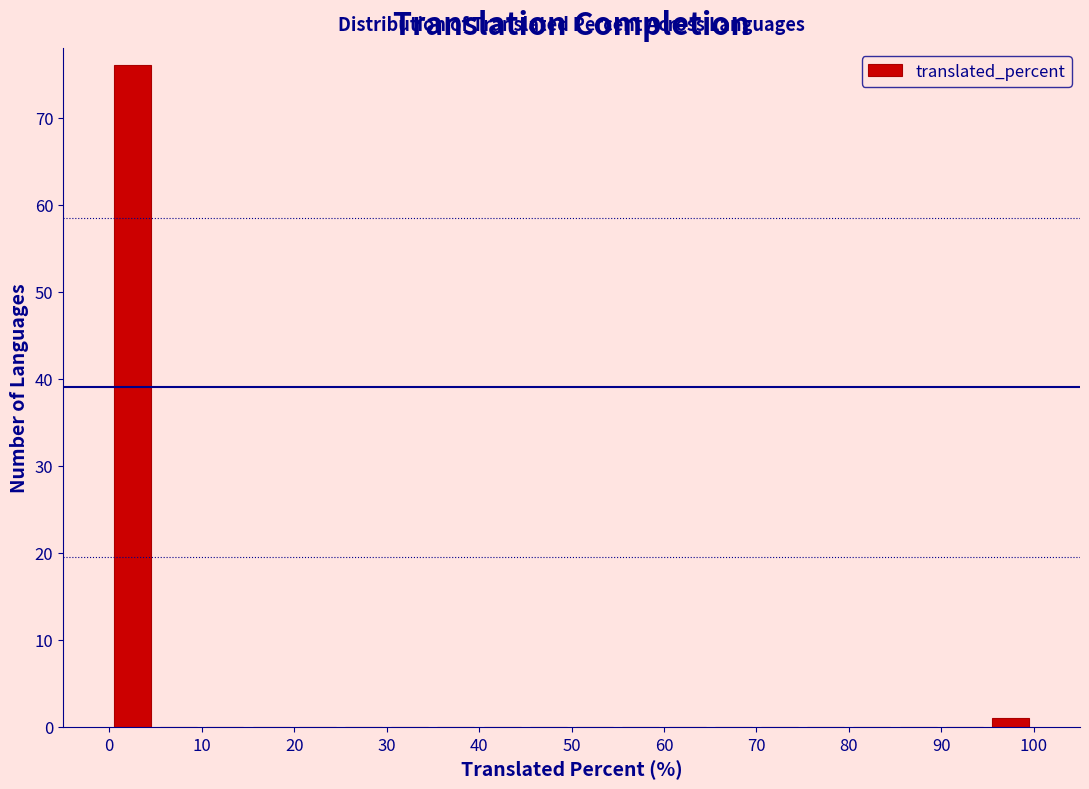

Reading left to right, list every bar in this chart as the range it spans on the x-axis followed by its height. The values are not printed on the chart, so give them approximately, as read against the axis.

0 to 5: 76
5 to 10: 0
10 to 15: 0
15 to 20: 0
20 to 25: 0
25 to 30: 0
30 to 35: 0
35 to 40: 0
40 to 45: 0
45 to 50: 0
50 to 55: 0
55 to 60: 0
60 to 65: 0
65 to 70: 0
70 to 75: 0
75 to 80: 0
80 to 85: 0
85 to 90: 0
90 to 95: 0
95 to 100: 1